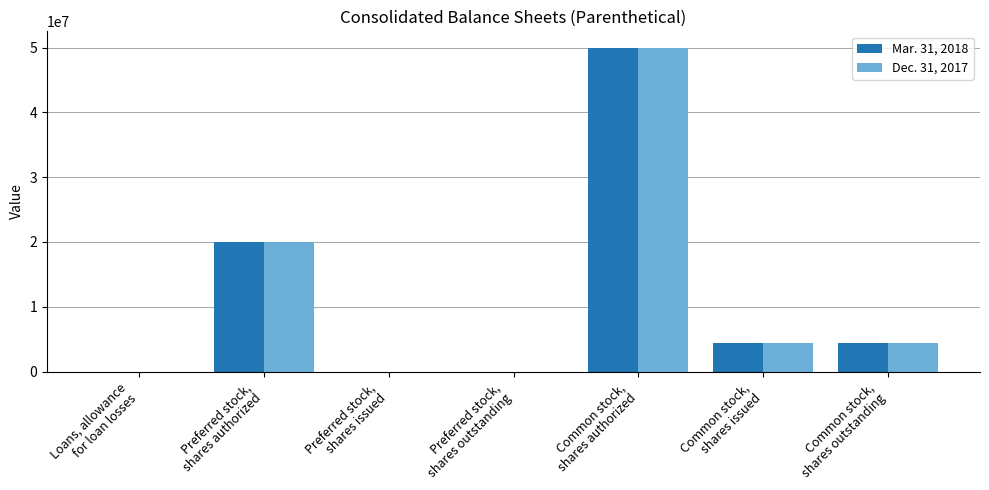

What are all the series names shown in the legend?

Mar. 31, 2018, Dec. 31, 2017